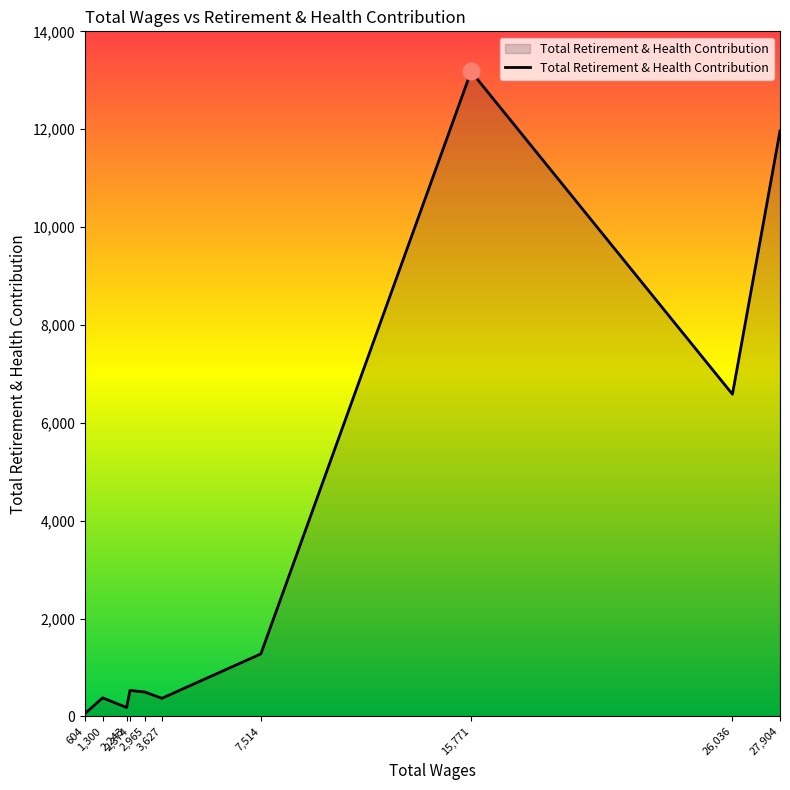

What is the difference between the maximum and minimum values?

13121